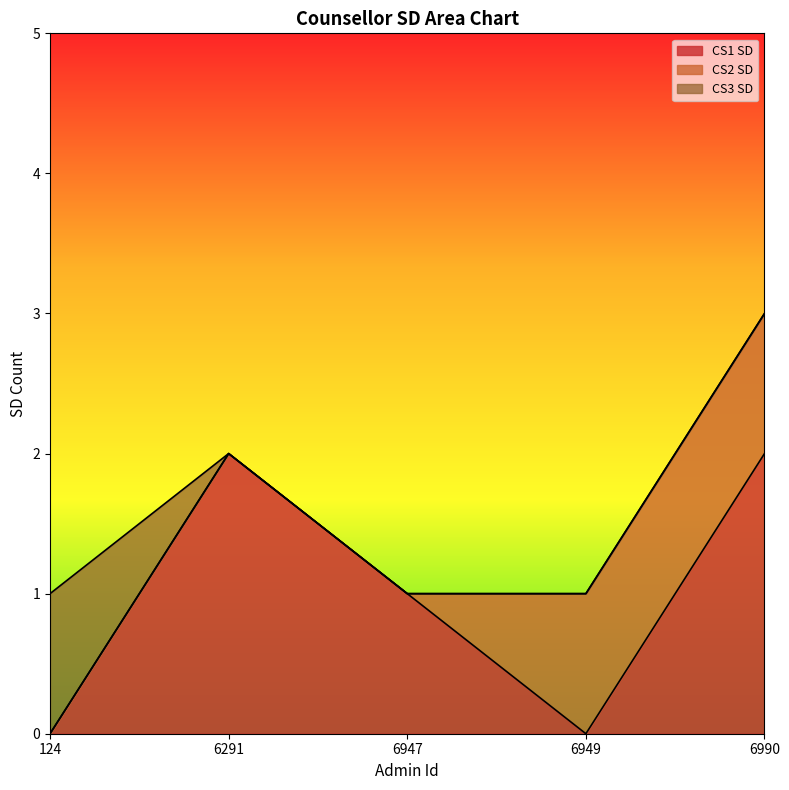

Which category has the lowest value in the CS1 SD series?

124